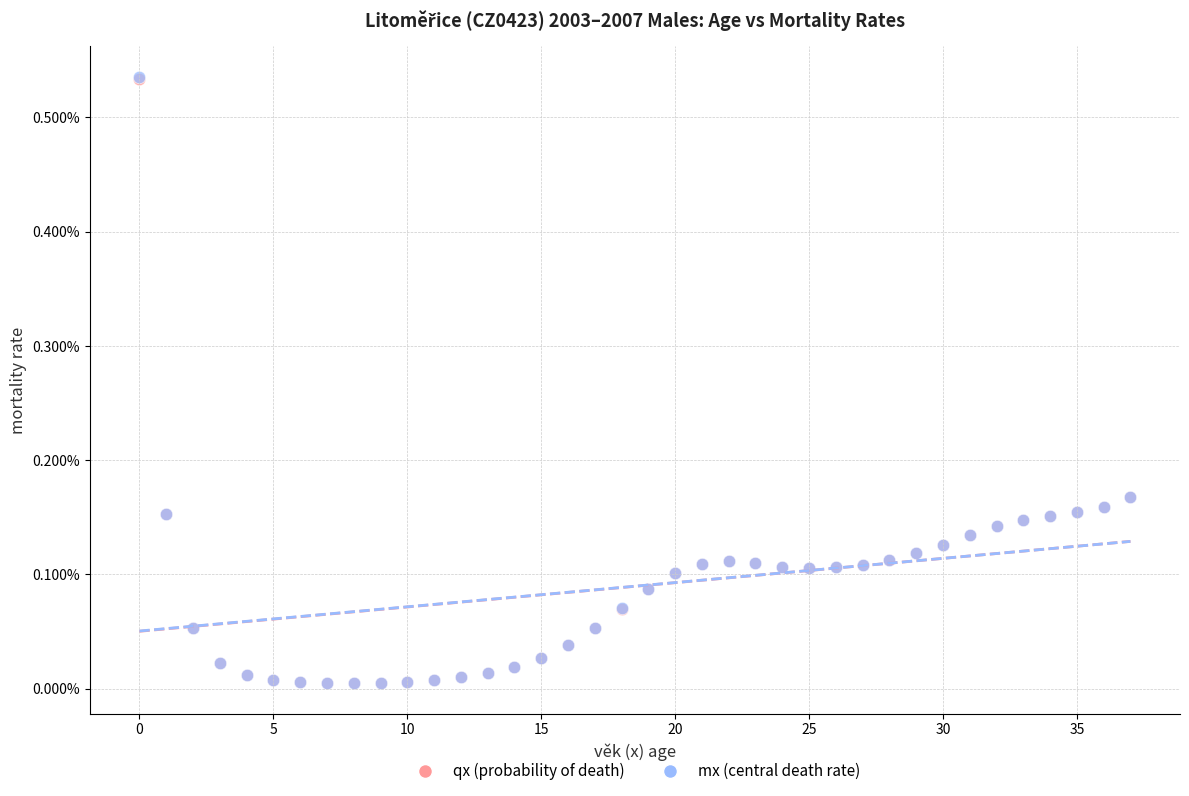

Which series has the widest spread of Y values?

mx (central death rate)